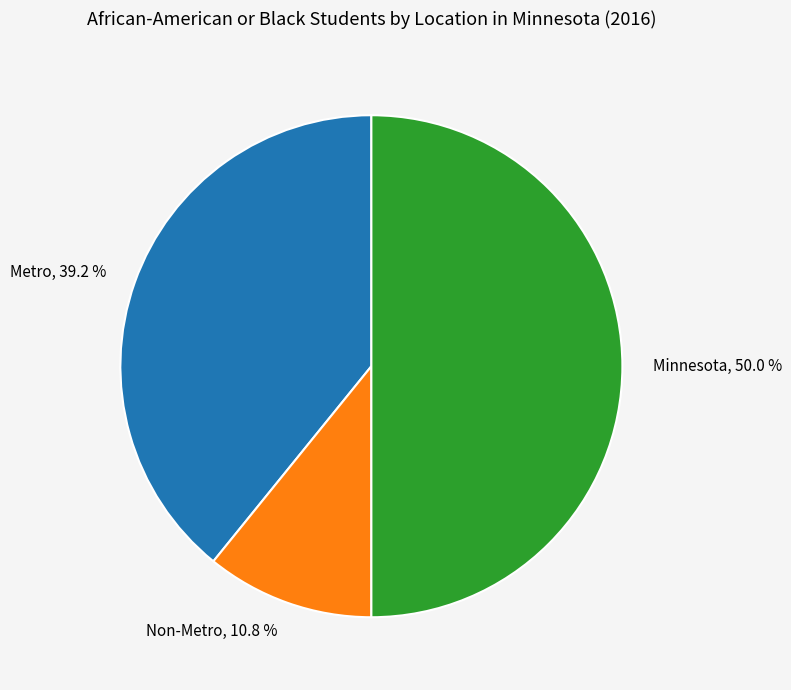

How many slices are in this pie chart?

3